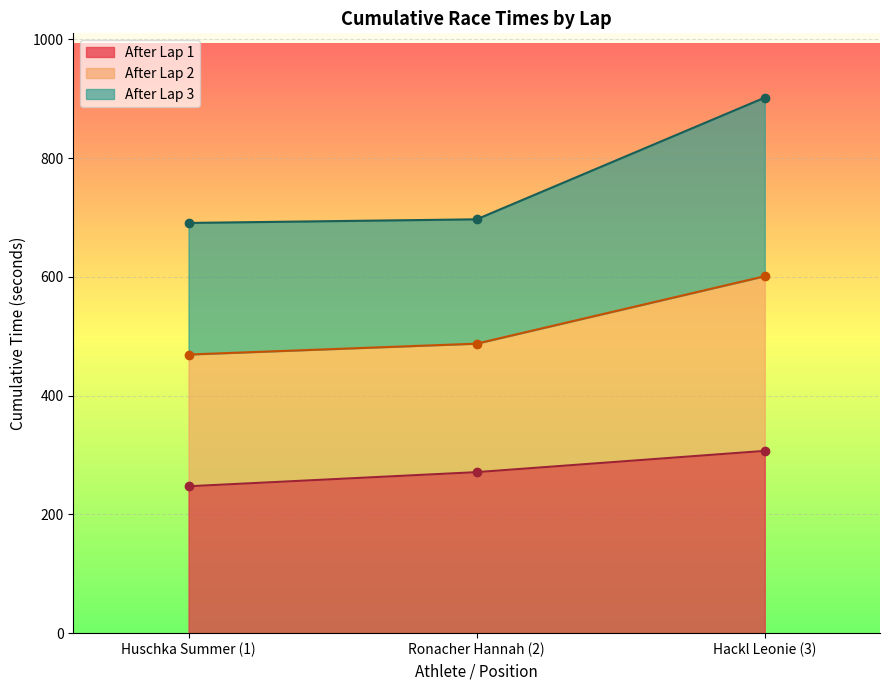

Which category has the highest value in the After Lap 1 series?

Hackl Leonie (3)